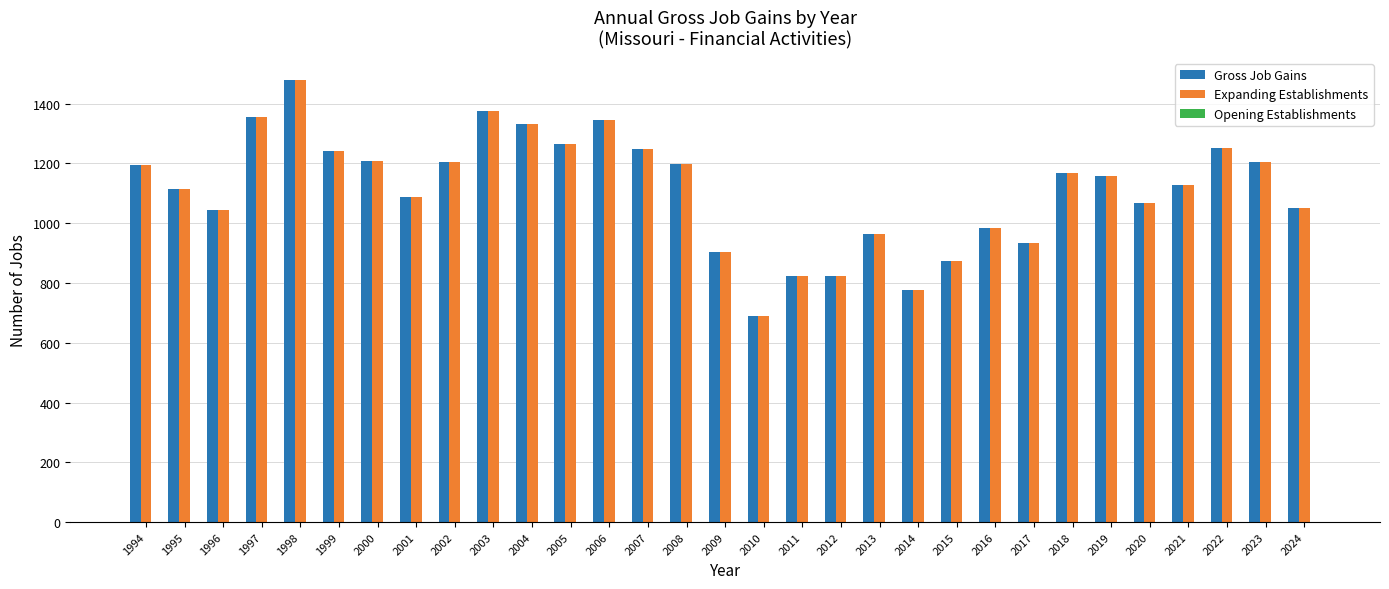

Is the value of Gross Job Gains at 2012 greater than the value of Expanding Establishments at 1996?

No